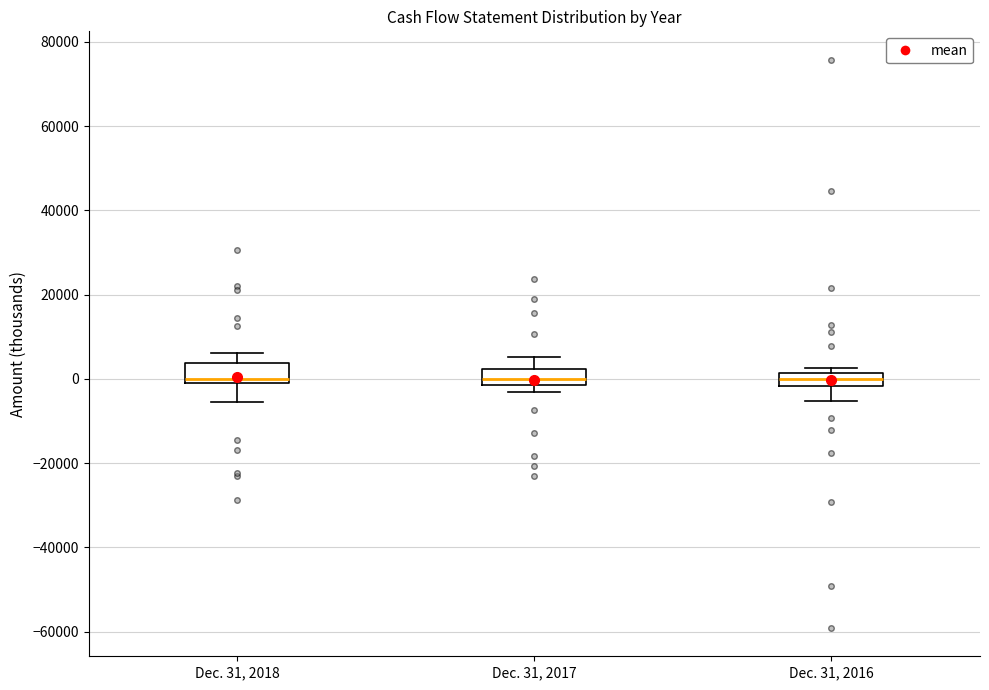

Reading left to right, transcribe this box plot: for each box, give where its median line is, the range the box spans, and where its two whiskers end, as read against the y-axis. The values are not printed on the chart, so give them approximately, as read against the axis.

Dec. 31, 2018: median 0 (just above the box's lower edge), box 0 to 4000, whiskers -6000 to 6000
Dec. 31, 2017: median 0, box -2000 to 2000, whiskers -4000 to 6000
Dec. 31, 2016: median 0, box -2000 to 2000, whiskers -6000 to 2000 (just above the box's upper edge)